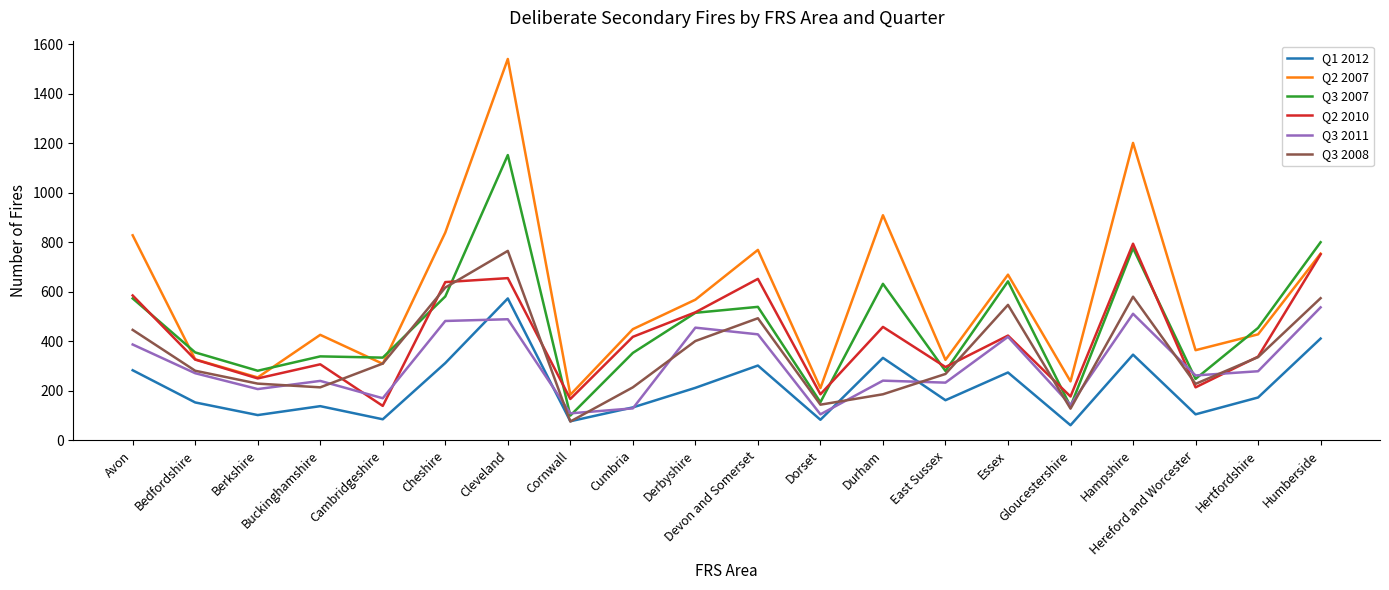

What is the spread (max minus min) of values at Essex?

395